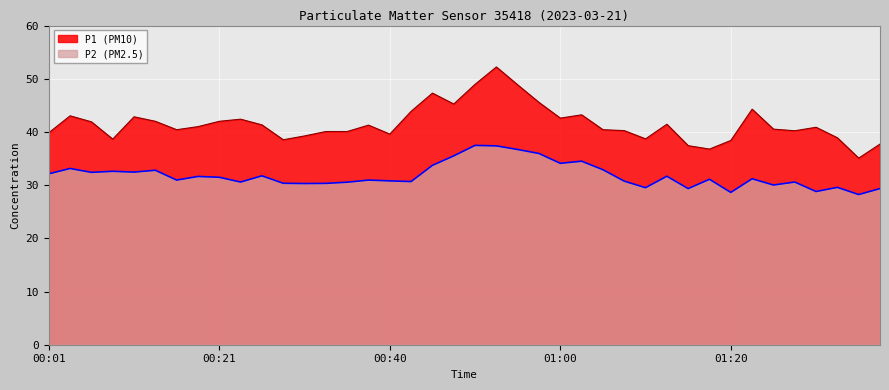

What position from the left is 00:13?

6